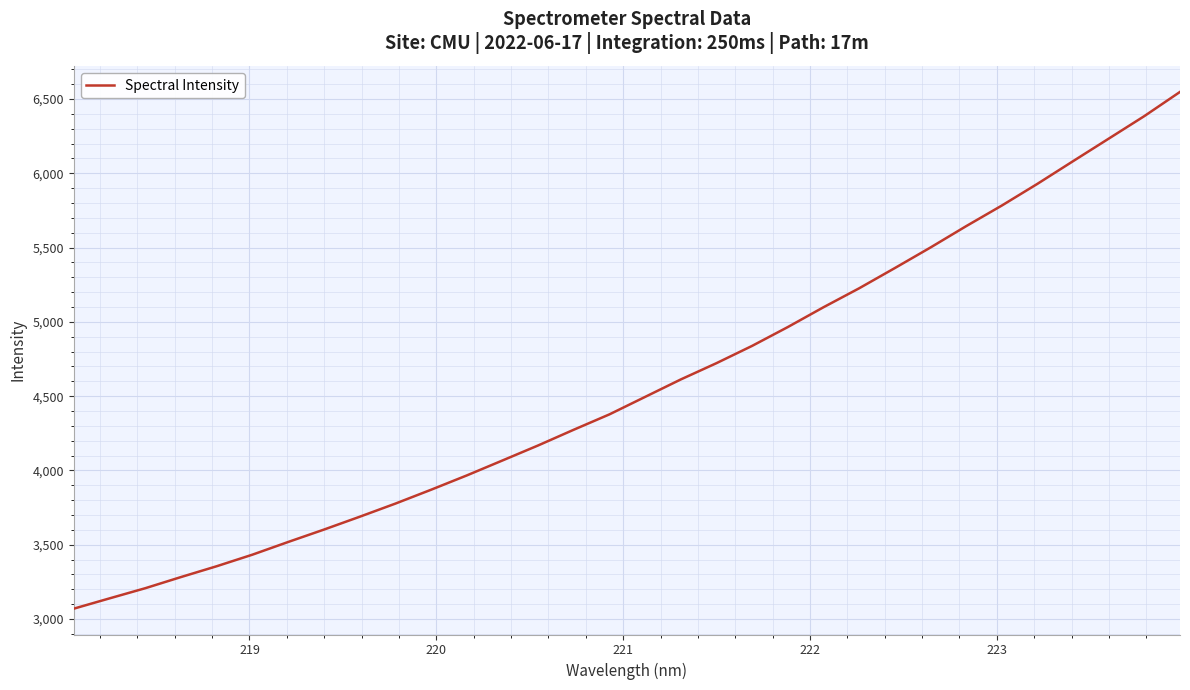

What is the difference between the maximum and minimum values?

3478.6